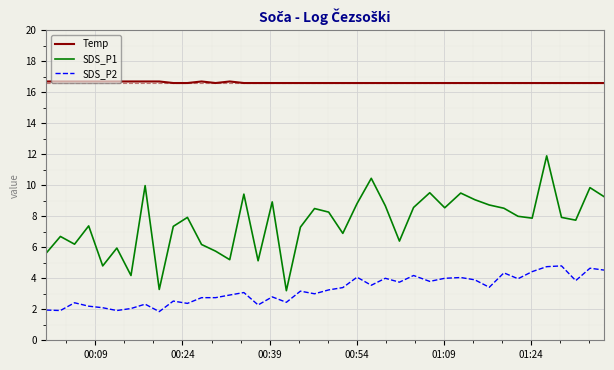

What is the maximum value for SDS_P2?

4.8